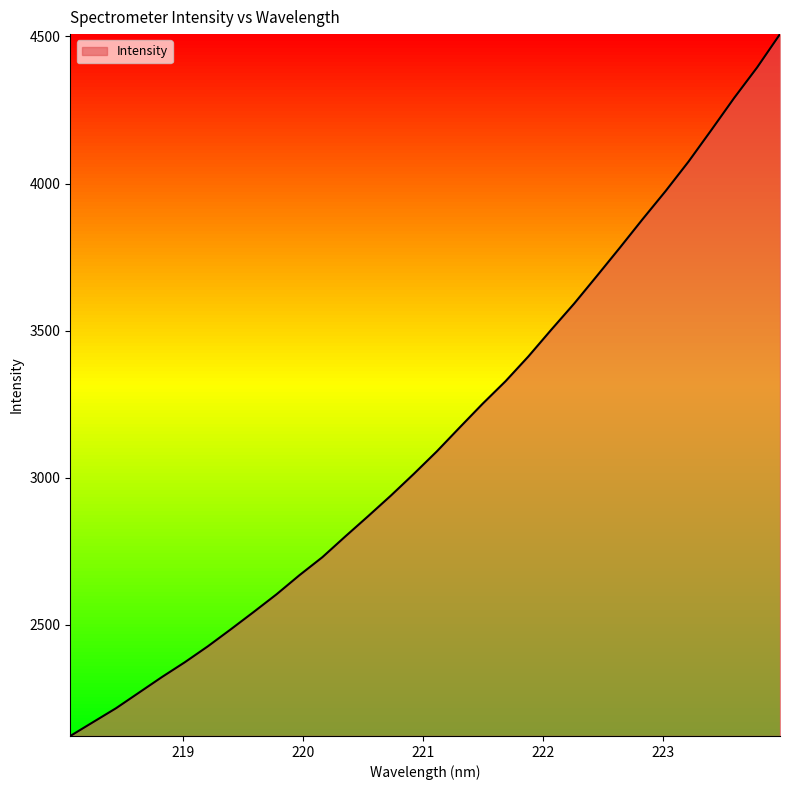

True or false: the data has more than 2 interior local peaks.

False